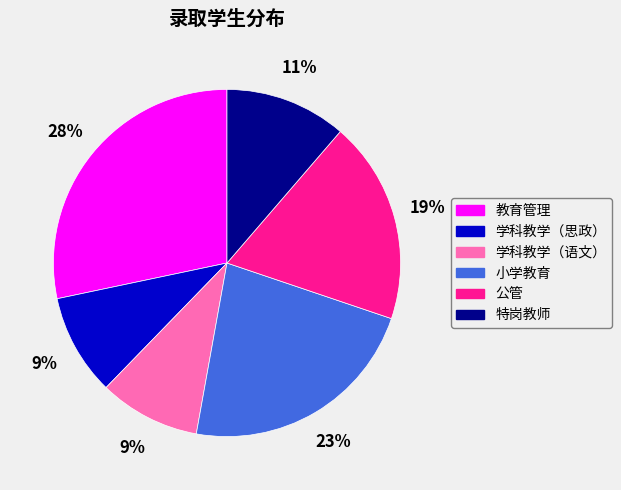

What is the ratio of the value at 特岗教师 to the value at 教育管理?

0.4